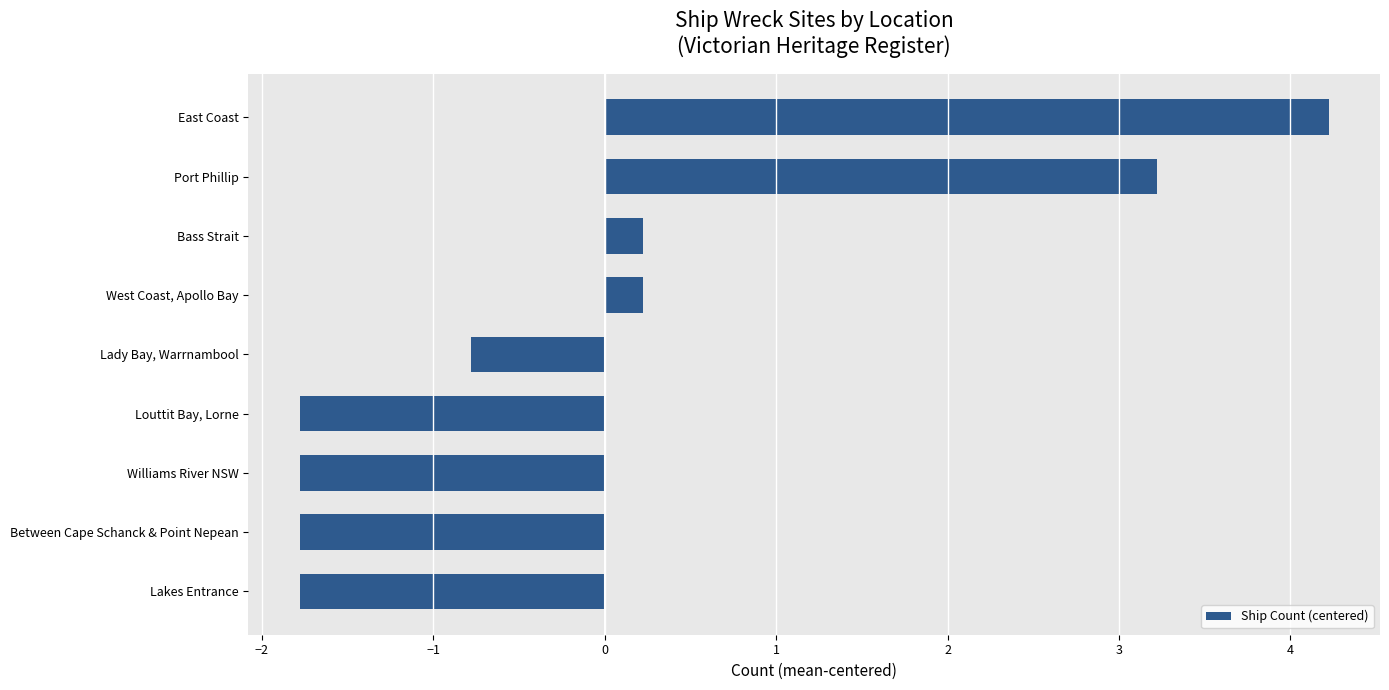

Reading bottom to top, transcribe all the data shown in this chart.

Lakes Entrance=-1.8	Between Cape Schanck & Point Nepean=-1.8	Williams River NSW=-1.8	Louttit Bay, Lorne=-1.8	Lady Bay, Warrnambool=-0.8	West Coast, Apollo Bay=0.2	Bass Strait=0.2	Port Phillip=3.2	East Coast=4.2